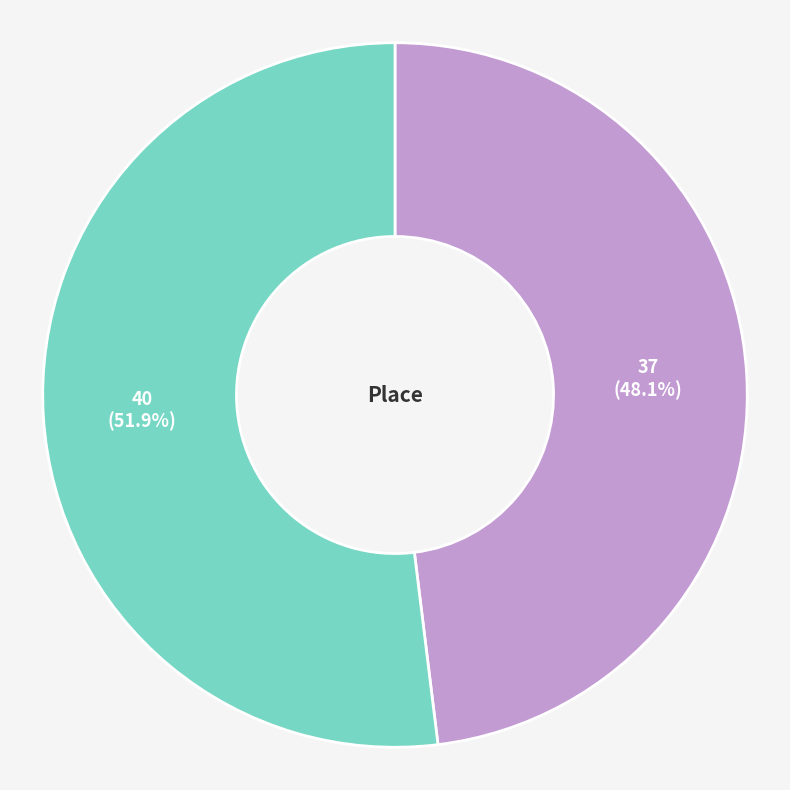

To the nearest percent, what is the difference between the largest and smallest slice percentages?

4%